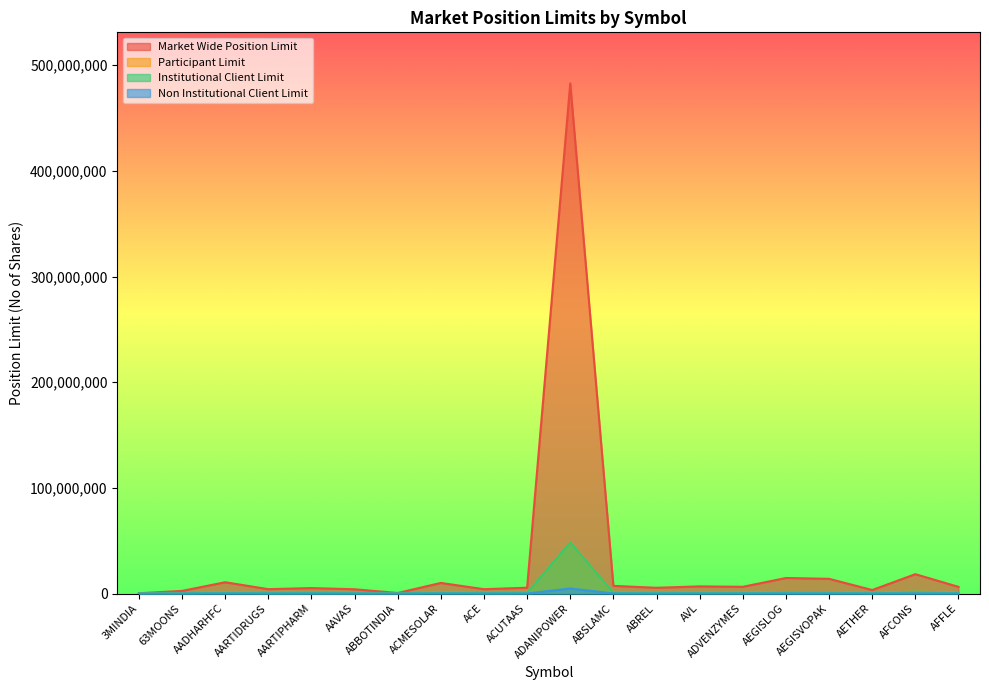

Rank the categories by Market Wide Position Limit value from highest to lowest.

ADANIPOWER, AFCONS, AEGISLOG, AEGISVOPAK, AADHARHFC, ACMESOLAR, ABSLAMC, AVL, ADVENZYMES, AFFLE, ACUTAAS, ABREL, AARTIPHARM, AARTIDRUGS, ACE, AAVAS, AETHER, 63MOONS, ABBOTINDIA, 3MINDIA